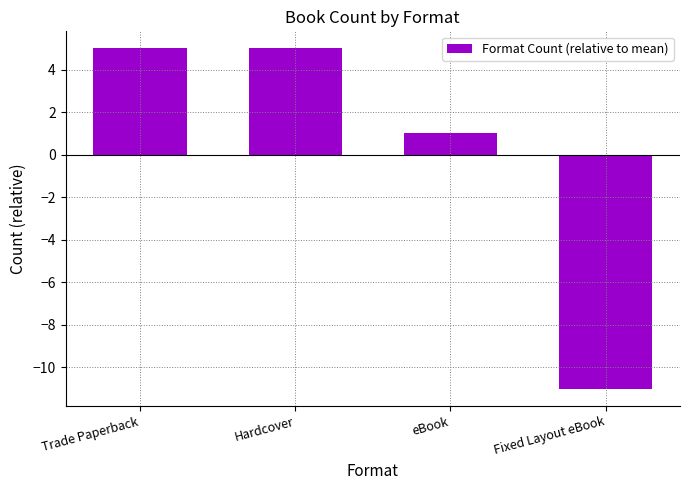

How many values are above zero?

3